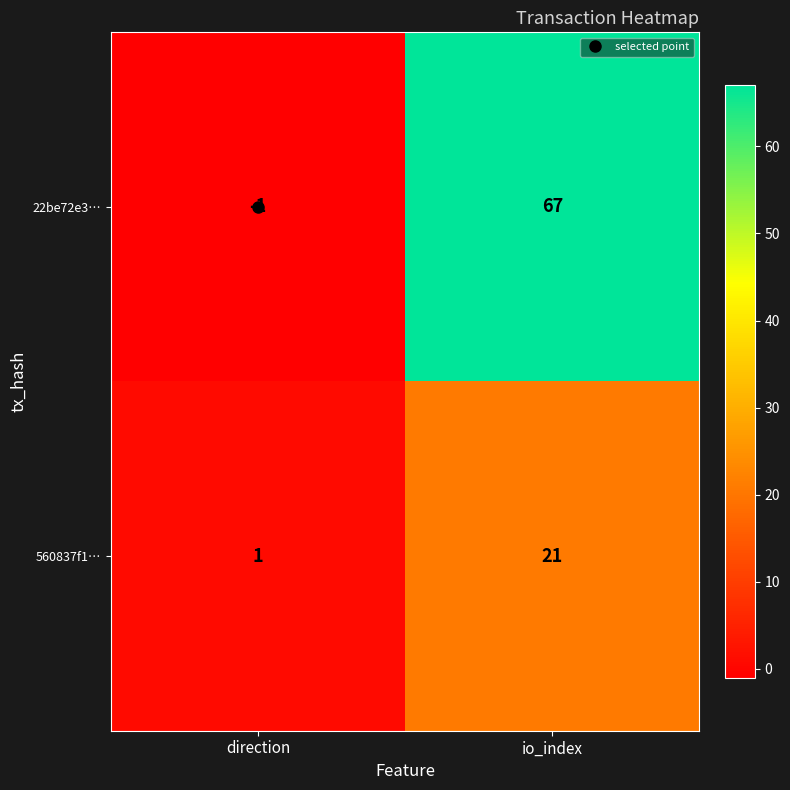

What is the difference between the maximum and minimum values in the 560837f1… series?

20